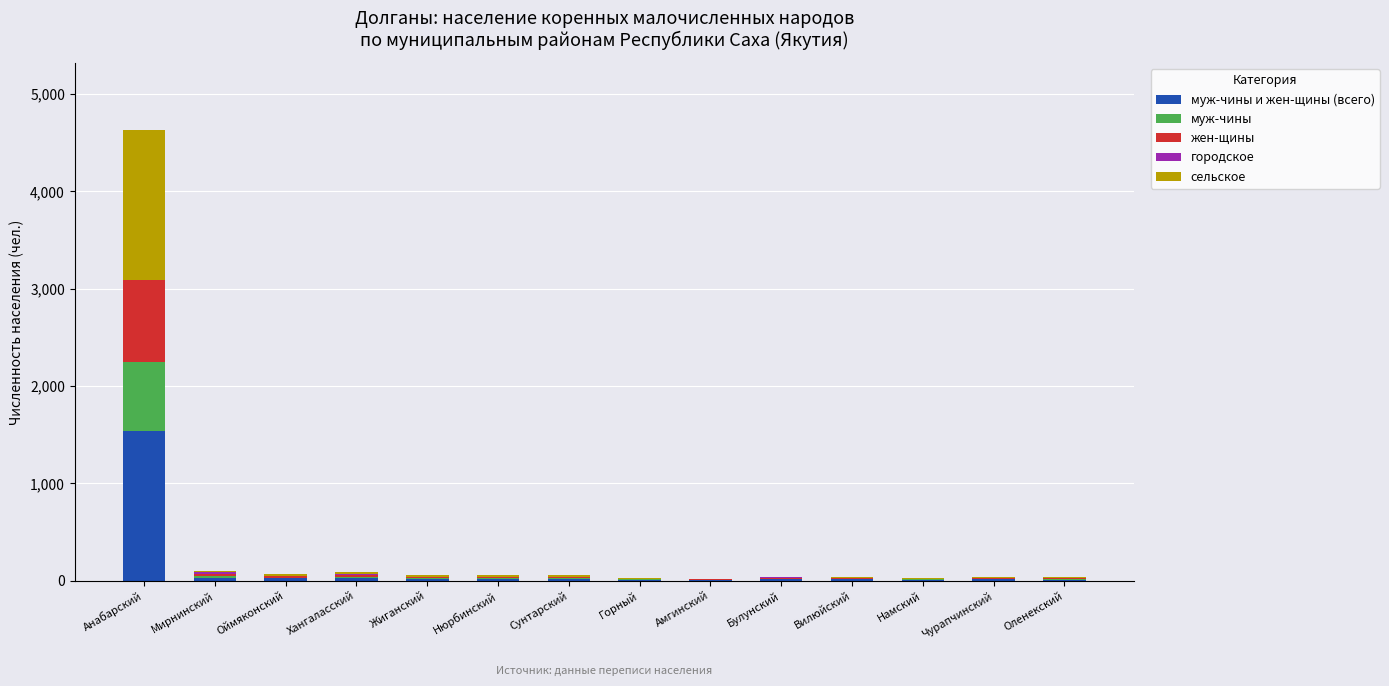

At which category is the sum across all series the highest?

Анабарский